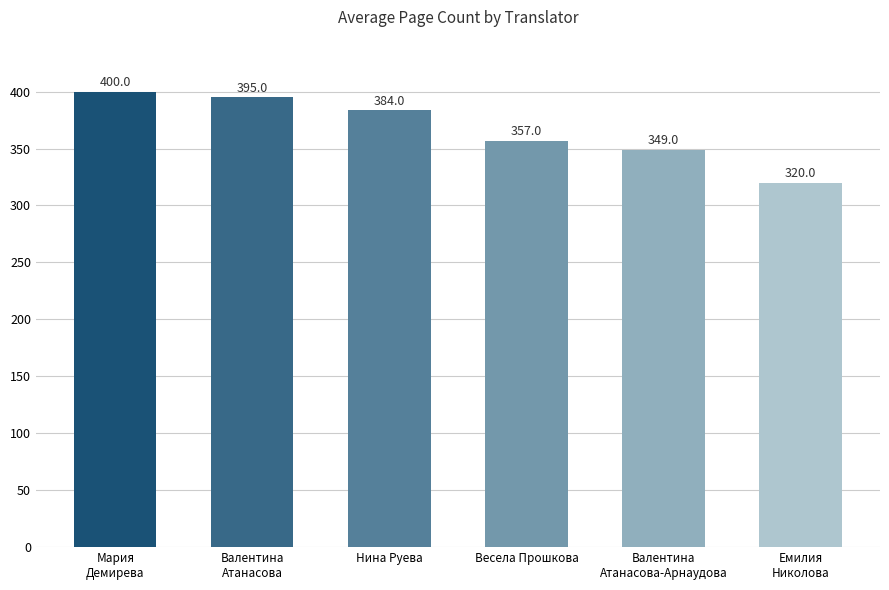

Reading right to left, what are all the values shown in this chart?

320	349	357	384	395	400